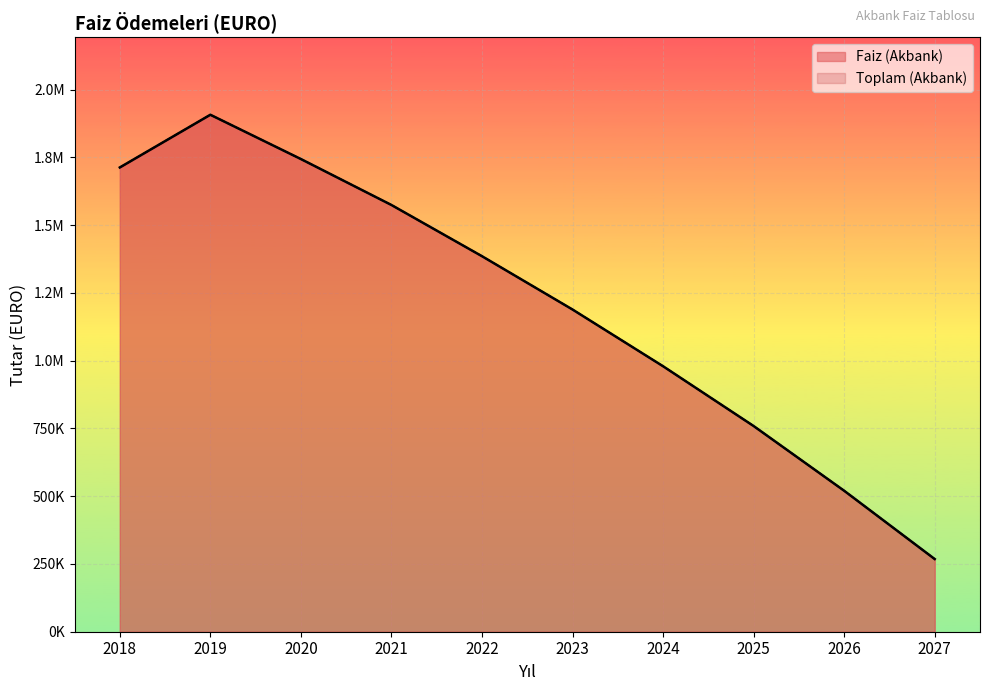

Reading left to right, what are all the values shown in this chart?

Faiz (Akbank): 1713125.5	1907613.9	1744205.3	1574661.4	1385683.1	1188936.2	979622.1	759011.9	520162.6	268130.6
Toplam (Akbank): 1713125.5	1907613.9	1744205.3	1574661.4	1385683.1	1188936.2	979622.1	759011.9	520162.6	268130.6